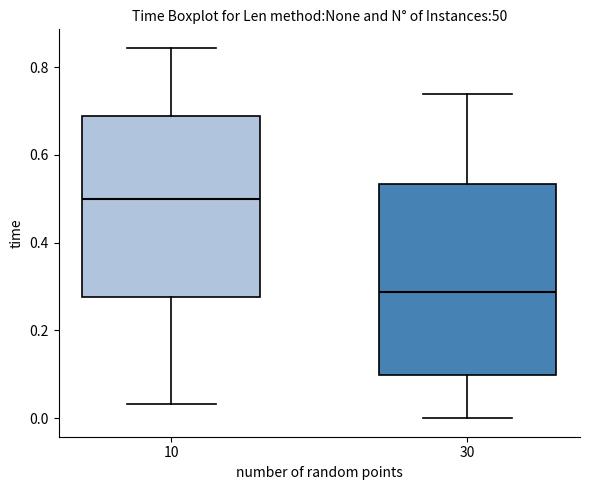

Where is the upper edge of the box at x = 30 on the y-axis? The values are not printed on the chart, so give them approximately, as read against the axis.

0.54